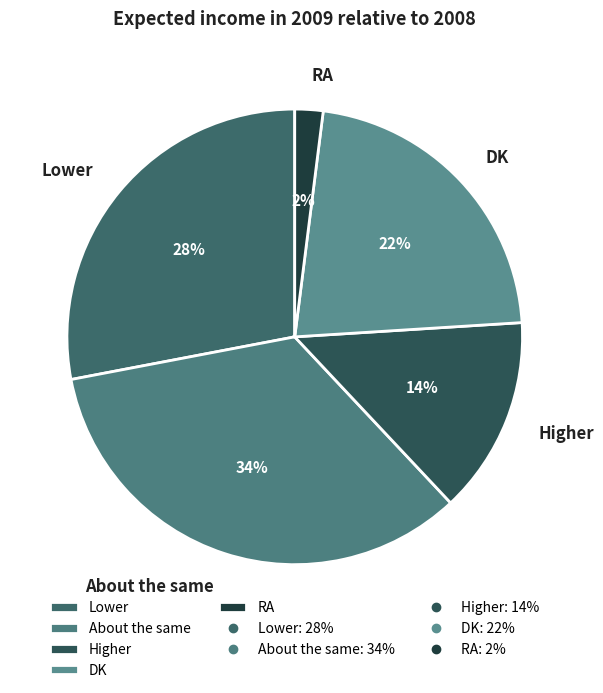

How many slices are in this pie chart?

5